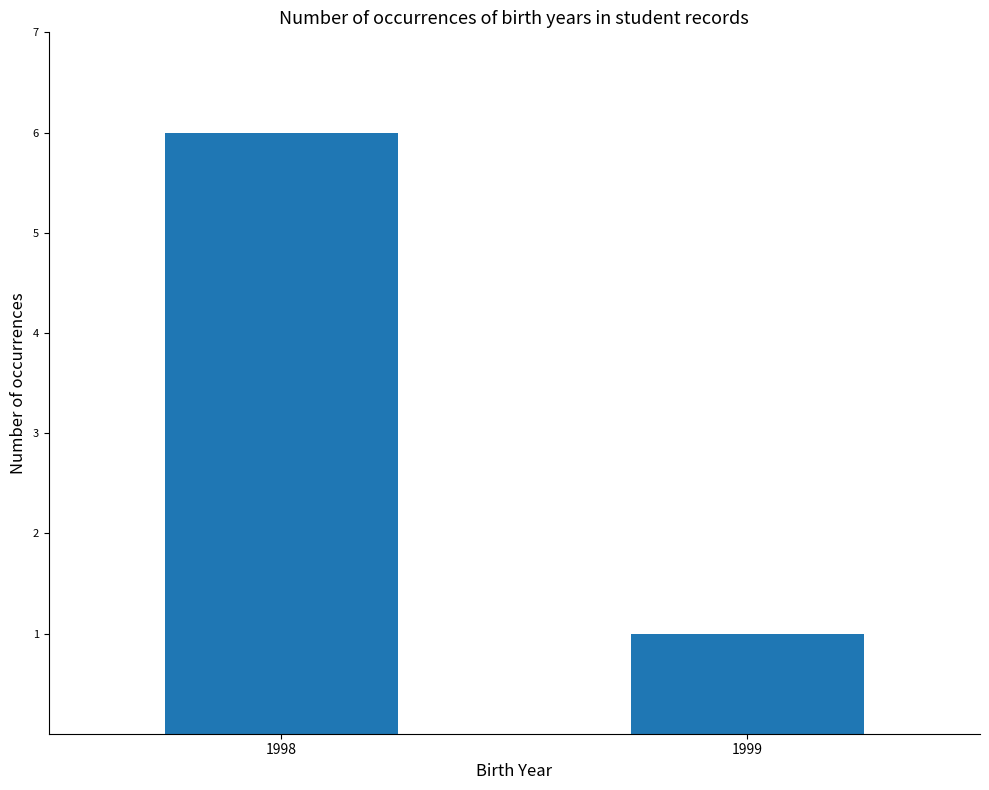

At which category does the chart reach its peak across all series?

1998